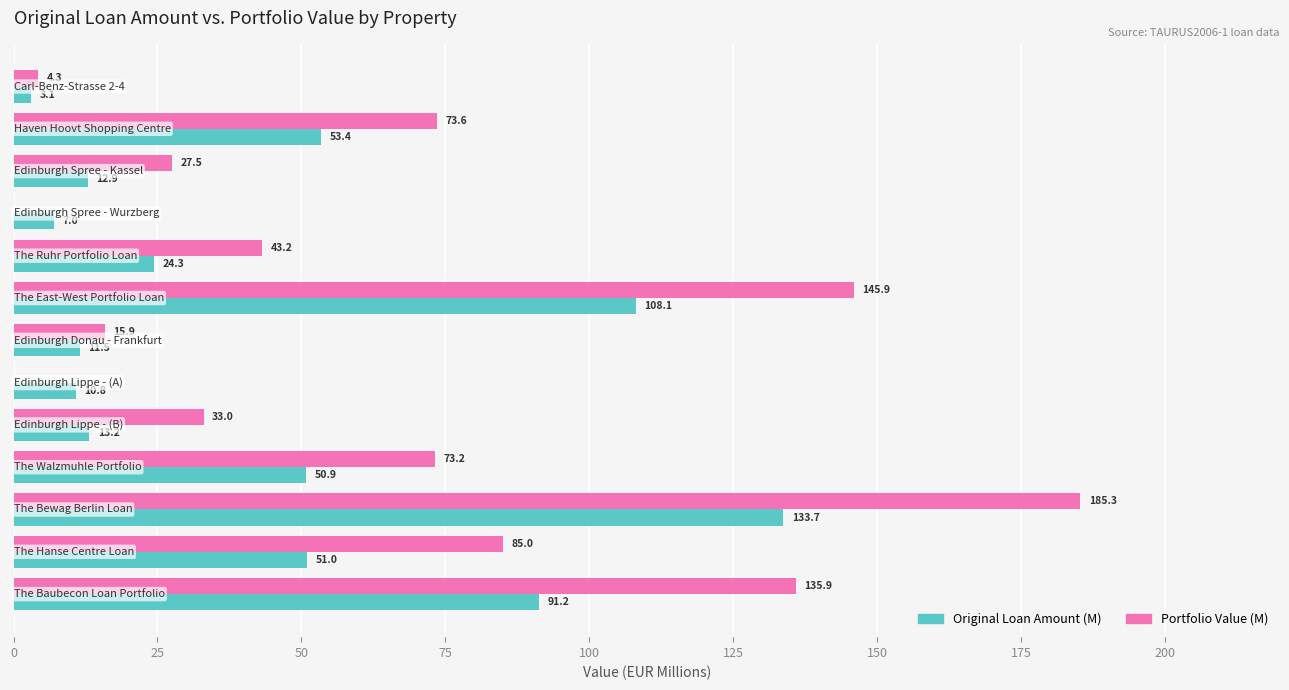

What is the maximum value shown in the chart?

185.3